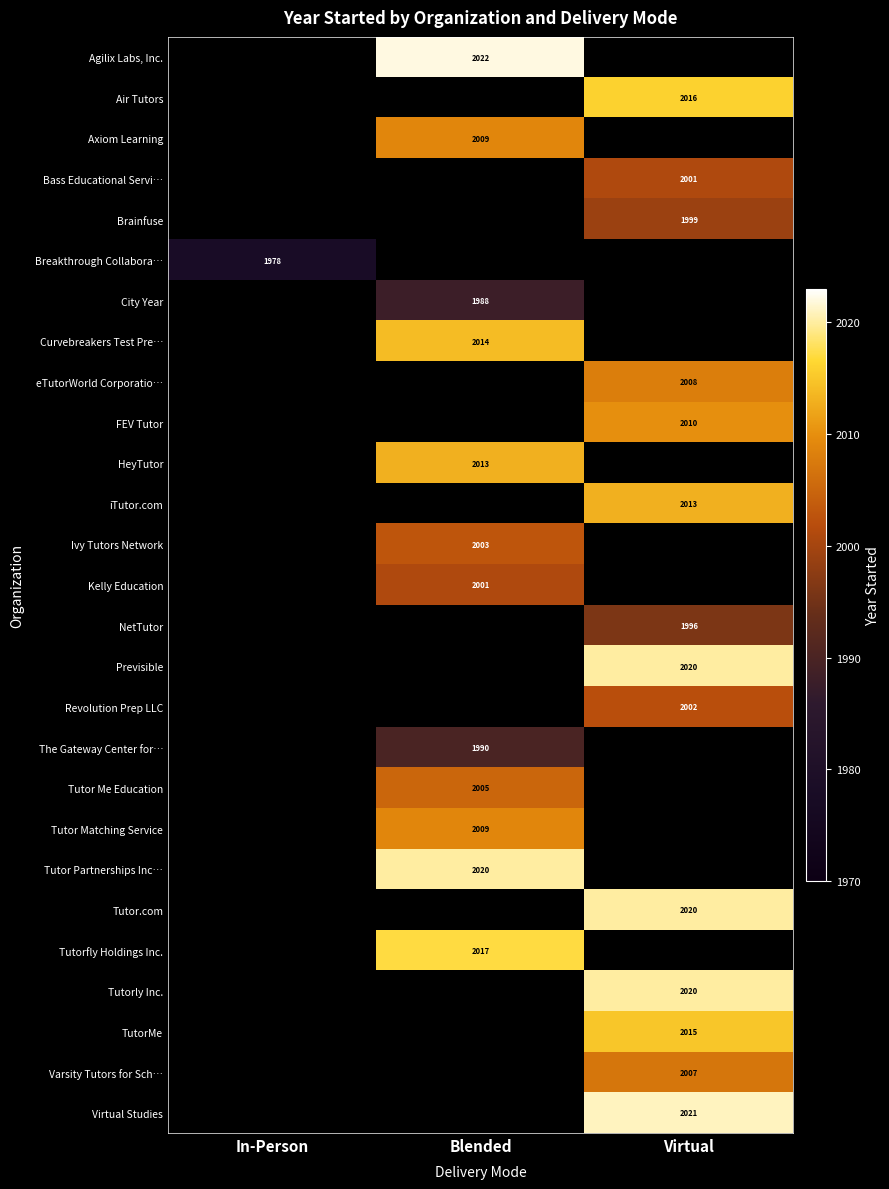

What is the smallest value displayed?

1978.0